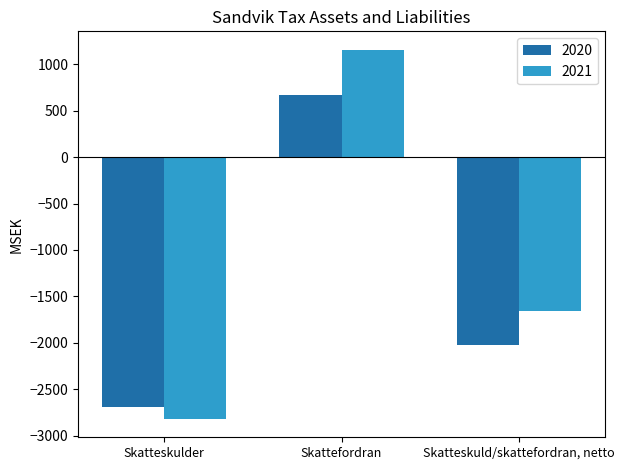

Reading left to right, transcribe all the data shown in this chart.

2020: -2695	676	-2019
2021: -2820	1158	-1662